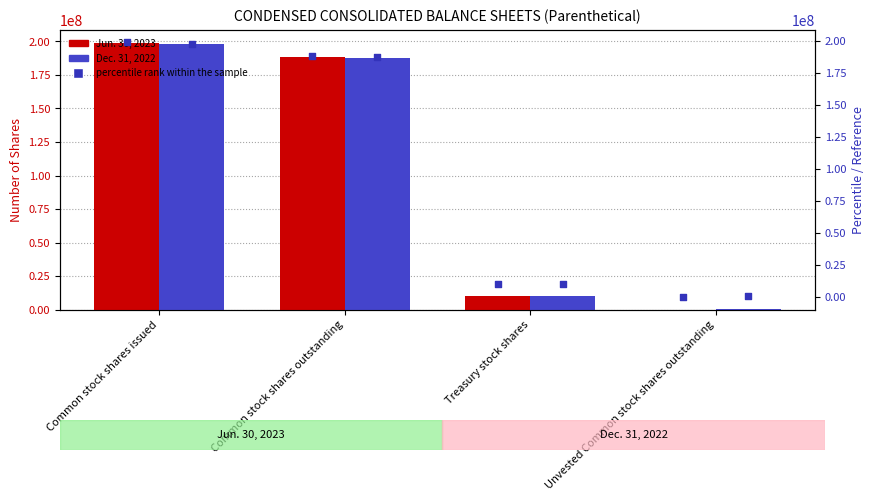

Which series has the largest total across all categories?

Jun. 30, 2023